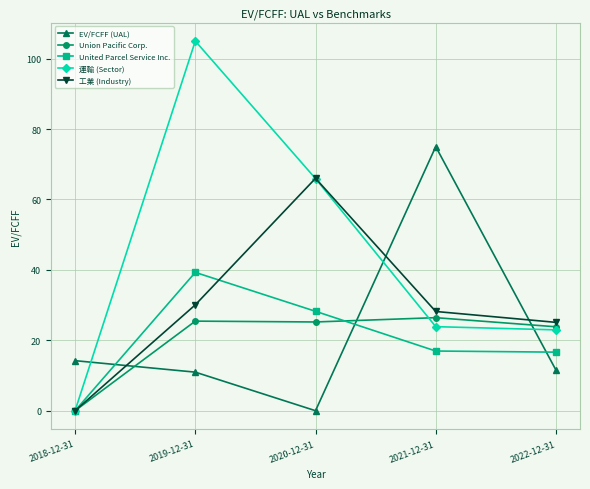

True or false: United Parcel Service Inc. has a value of 16.6 at 2022-12-31.

True